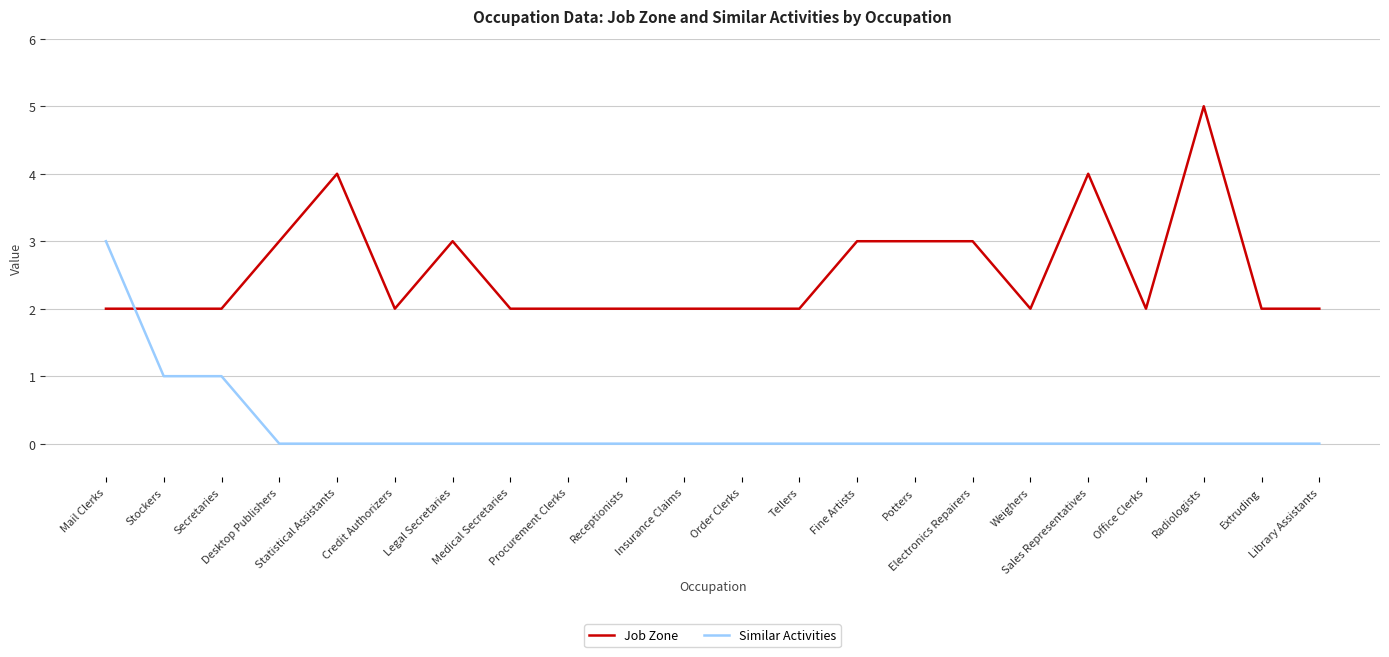

Count the number of categories in the chart.

22